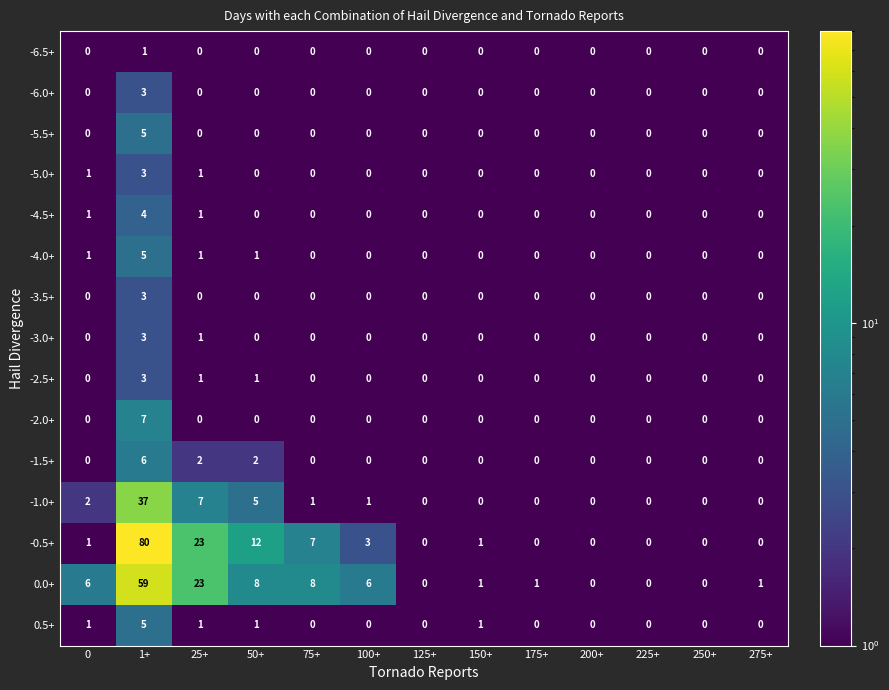

Which series has the largest total across all categories?

-0.5+